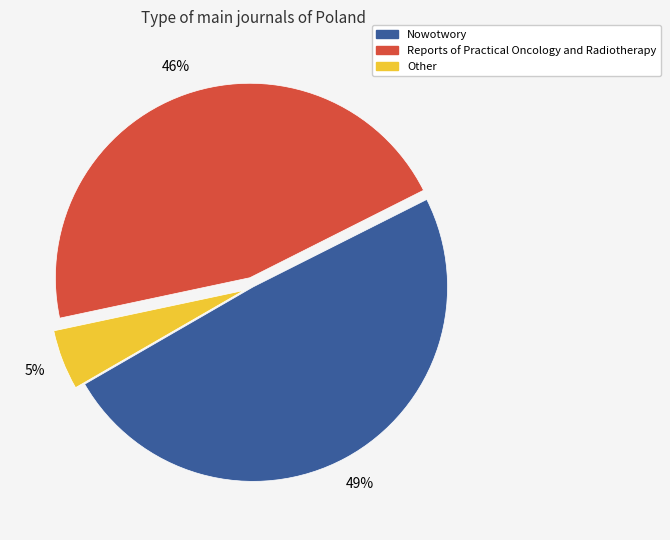

Which slice is the largest?

Nowotwory